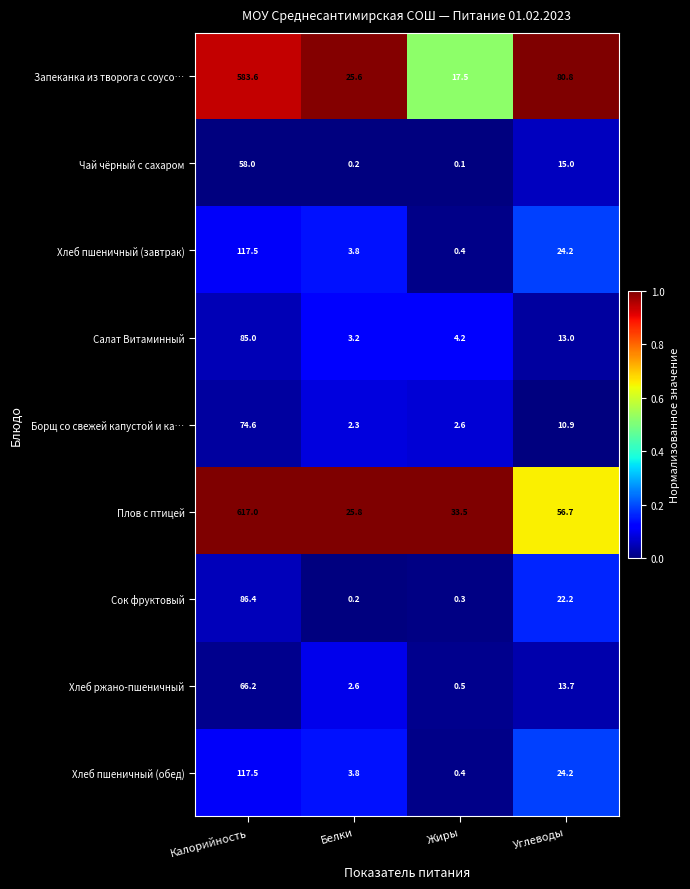

What is the minimum value for Хлеб пшеничный (завтрак)?

0.4